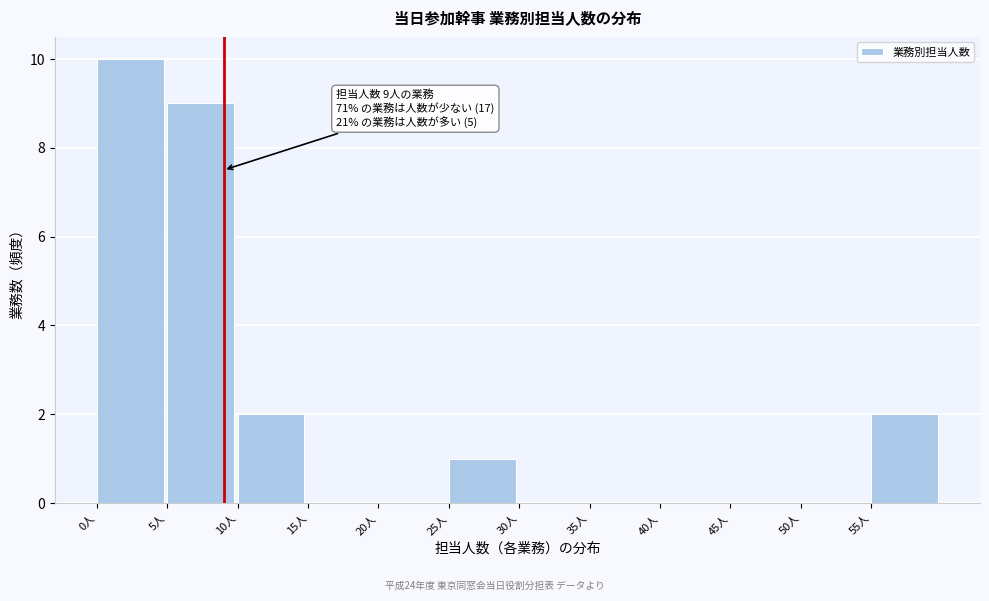

Over which range of the x-axis is the bar tallest?

0 to 5